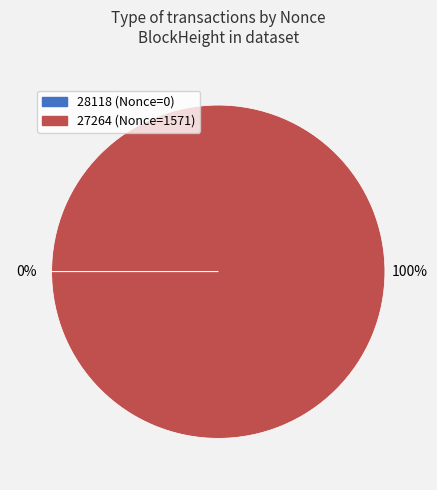

Is there any slice that represents more than half of the pie?

Yes